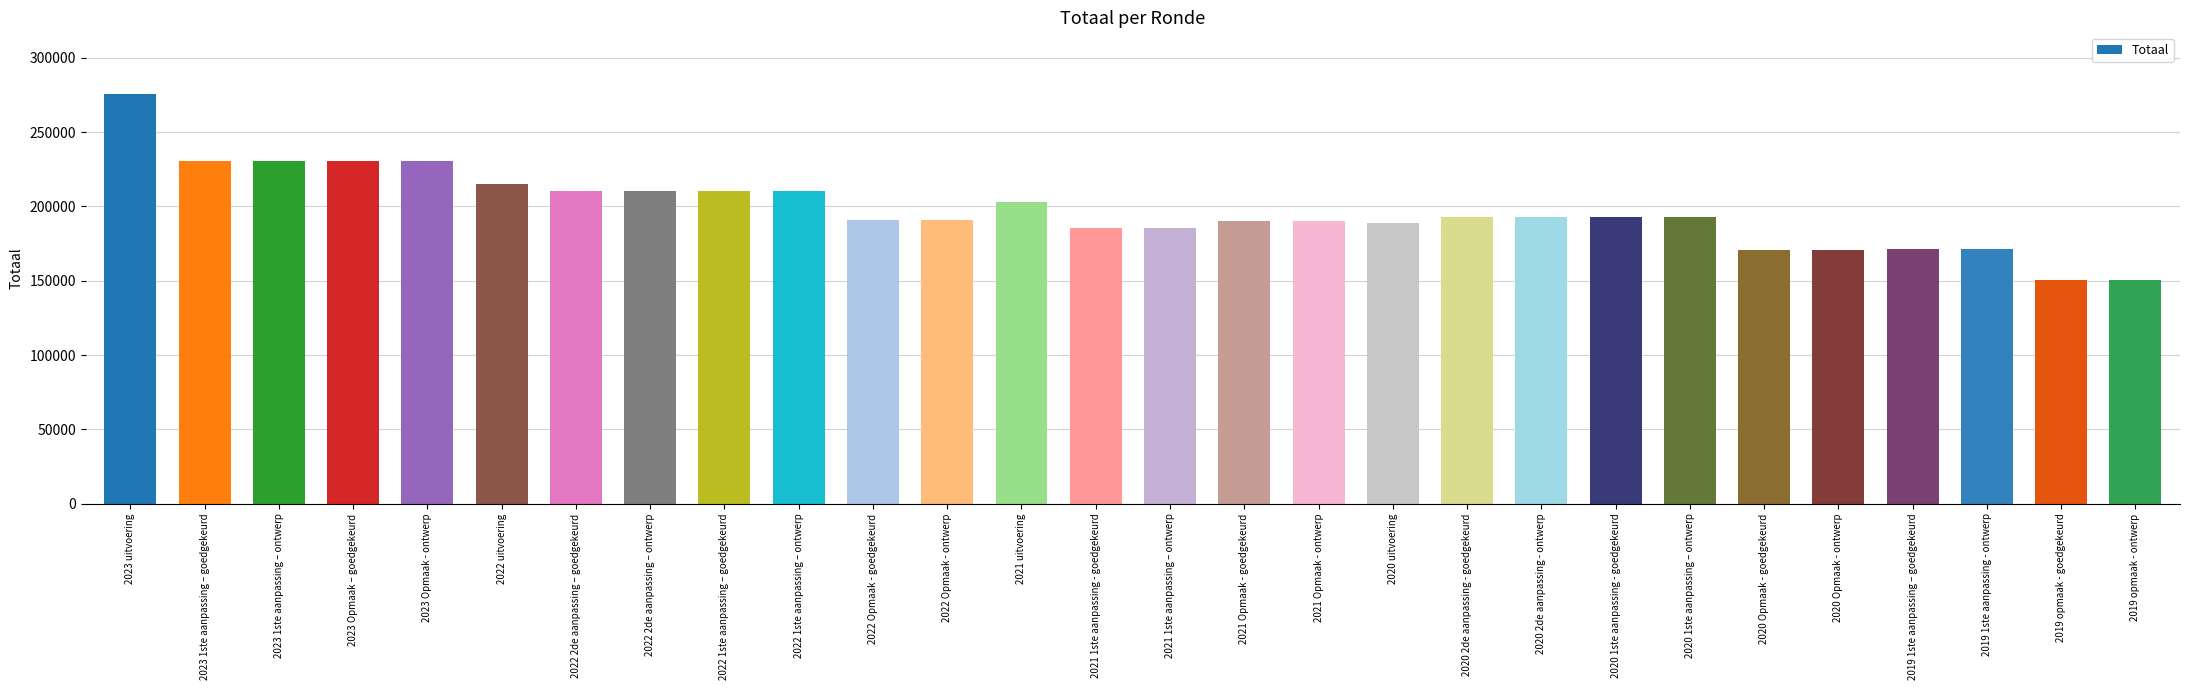

Is it true that the value at 2020 1ste aanpassing - goedgekeurd is 192724?

True